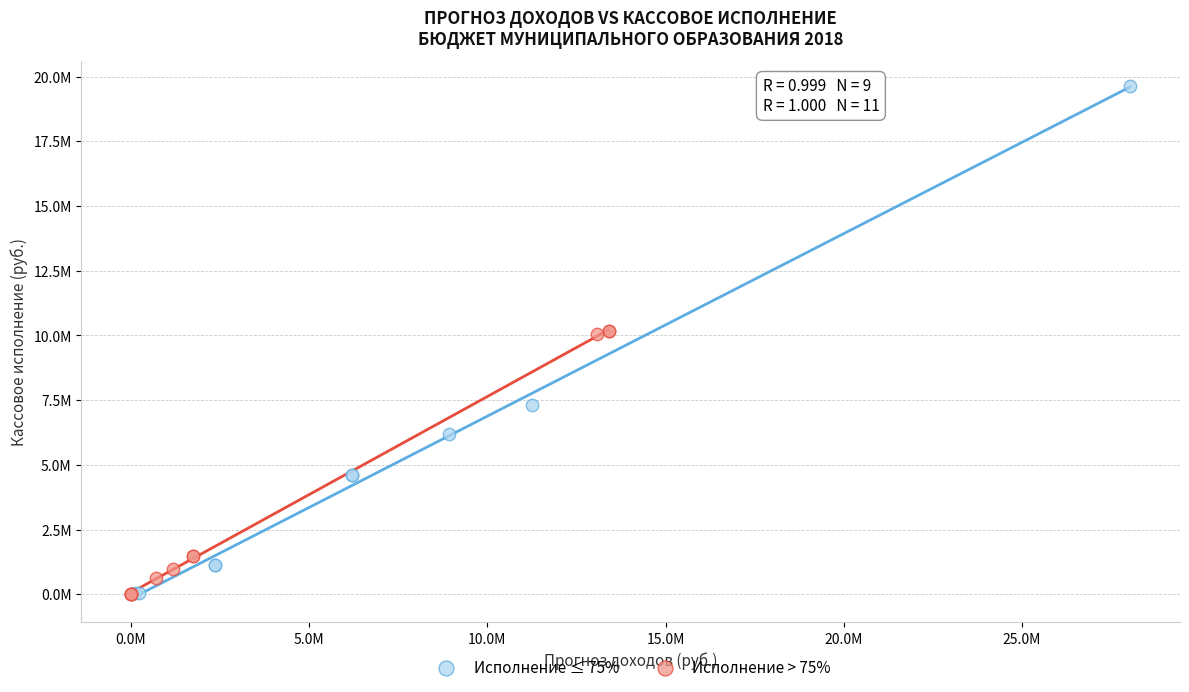

What are all the series names shown in the legend?

Исполнение ≤ 75%, Исполнение > 75%